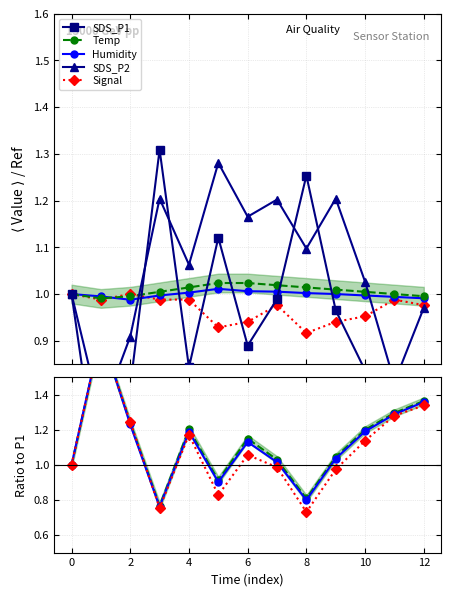

What is the sum of all SDS_P1 values?

12.1